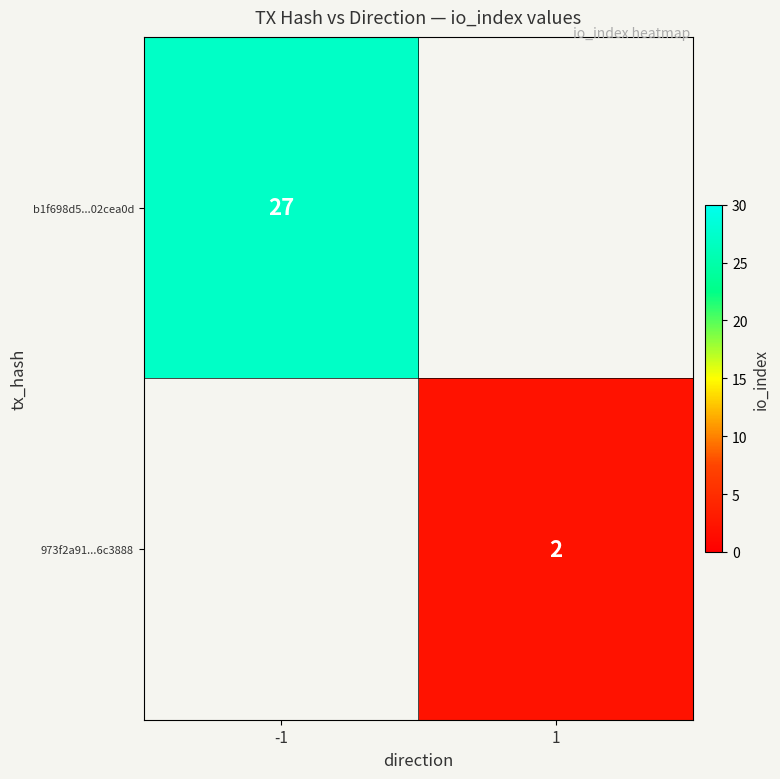

Is the value of 973f2a91...6c3888 at 1 greater than the value of b1f698d5...02cea0d at -1?

No